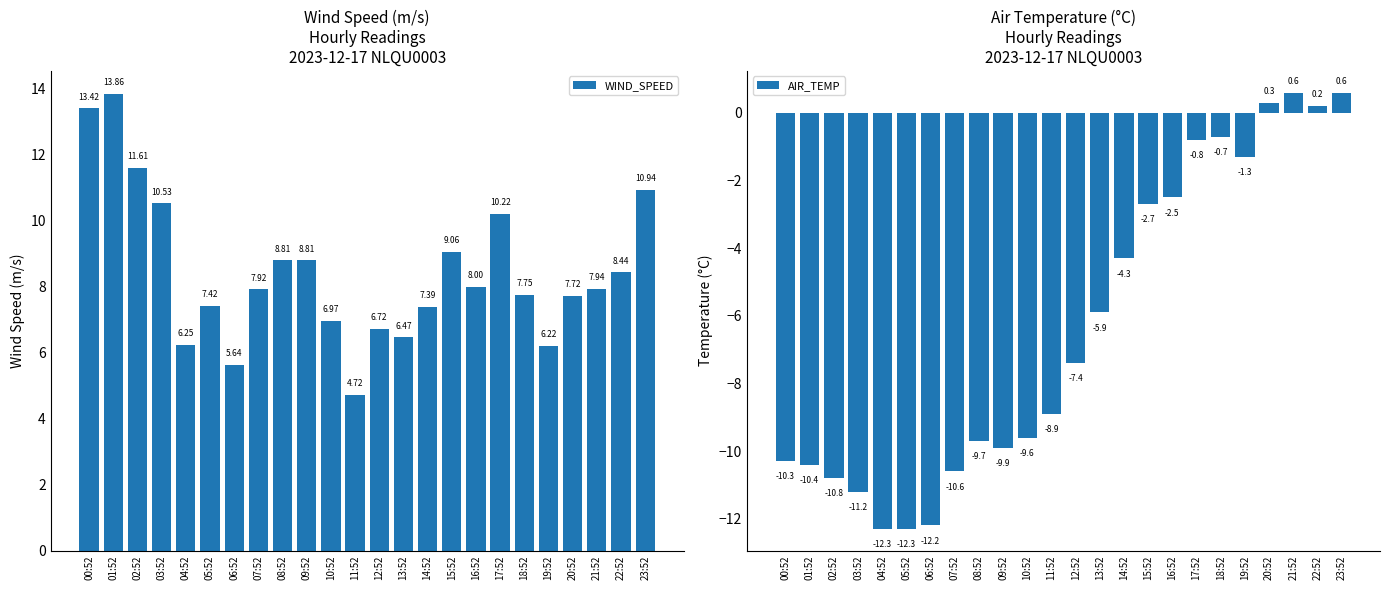

Which series changed the most between 12:52 and 22:52?

AIR_TEMP